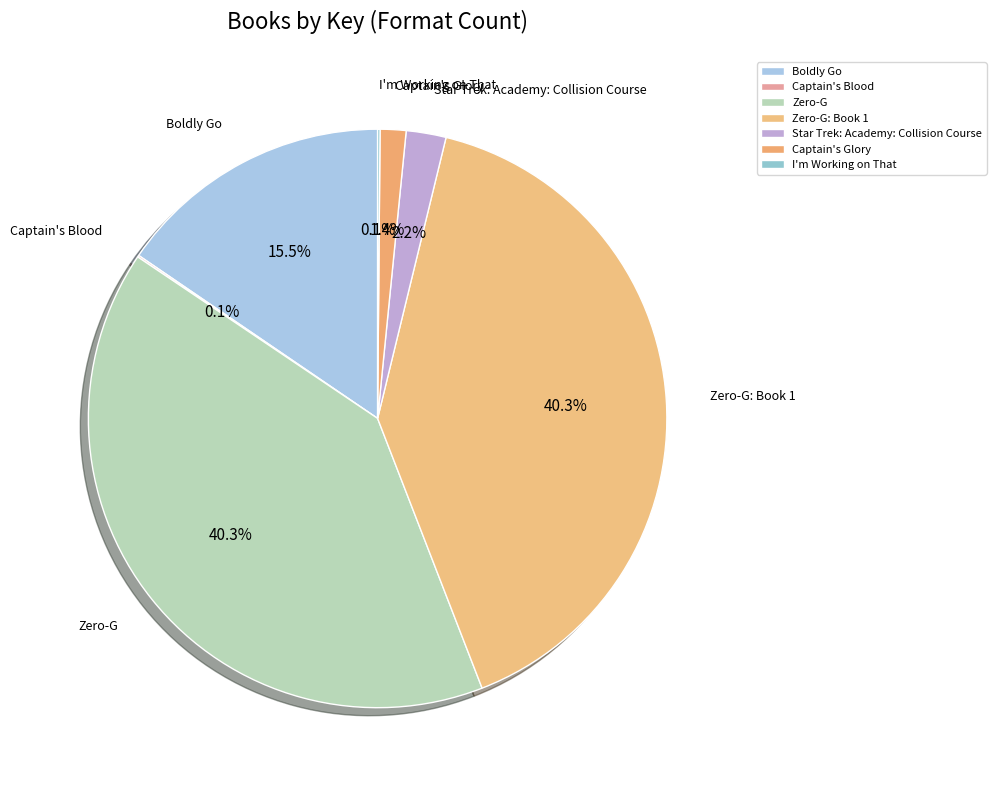

To the nearest percent, what is the combined percentage of Captain's Glory and I'm Working on That?

2%